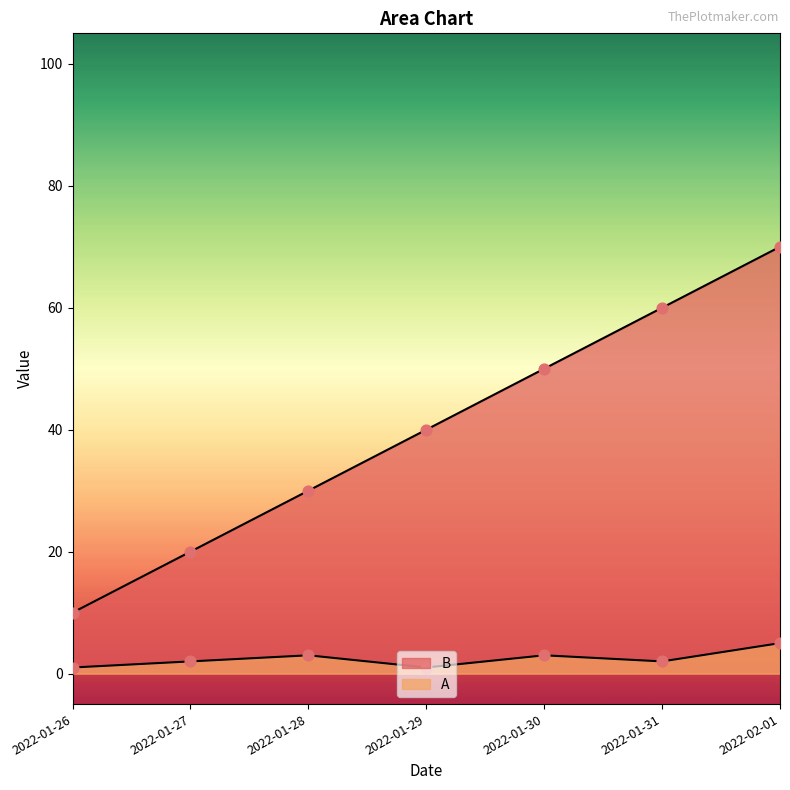

What is the total value across all series at 2022-01-31?

62